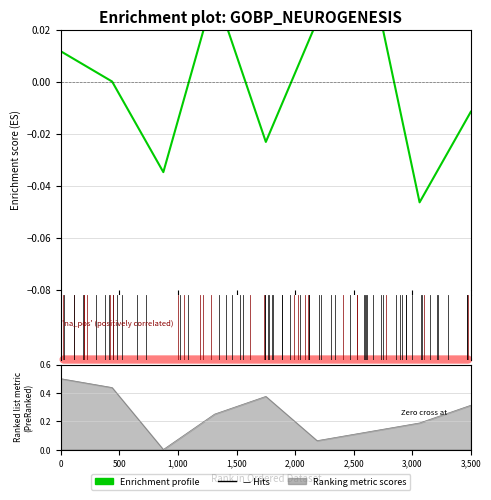

Where is the data nearest to the value 0?

500